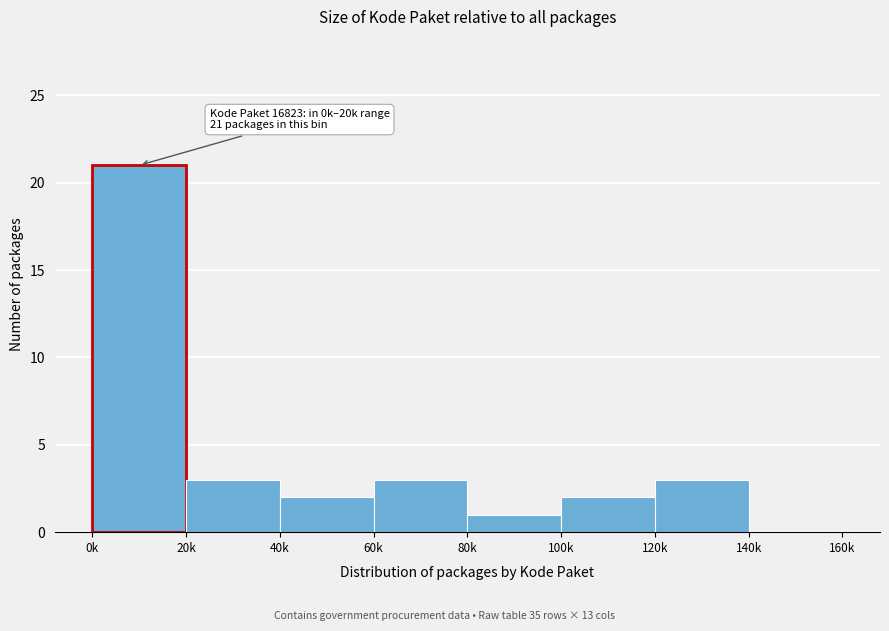

Reading left to right, extract all data points from this chart.

0k=21	20k=3	40k=2	60k=3	80k=1	100k=2	120k=3	140k=0